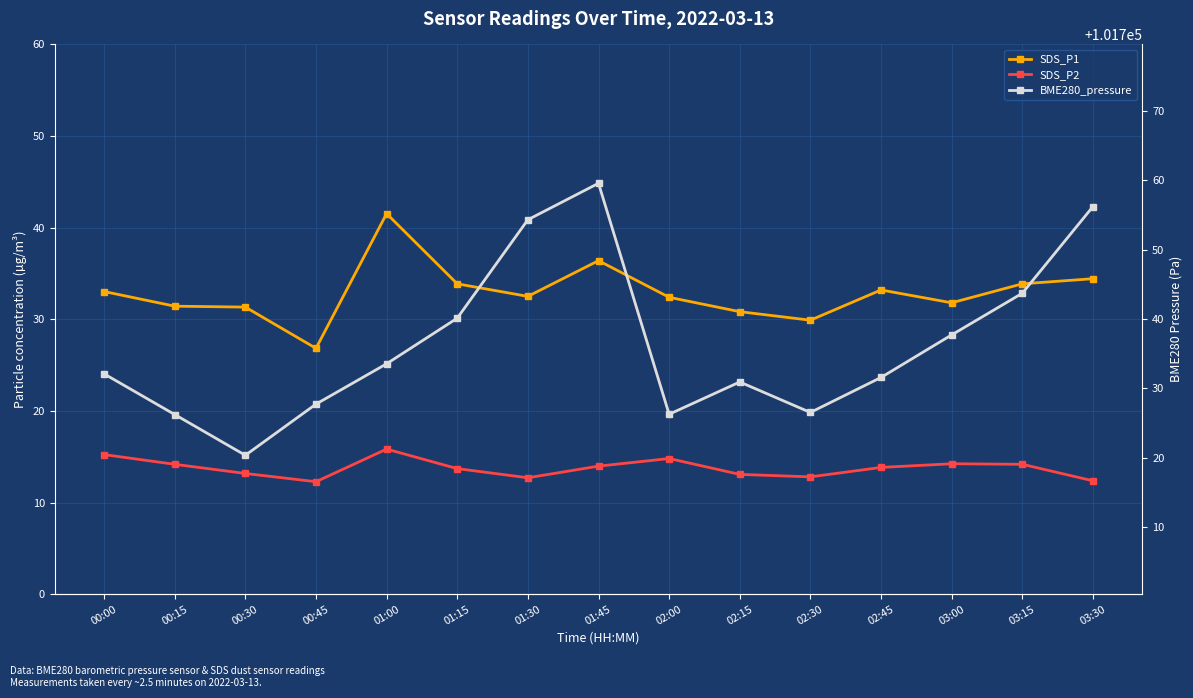

What is the difference between the second highest and minimum values in the SDS_P1 series?

9.6